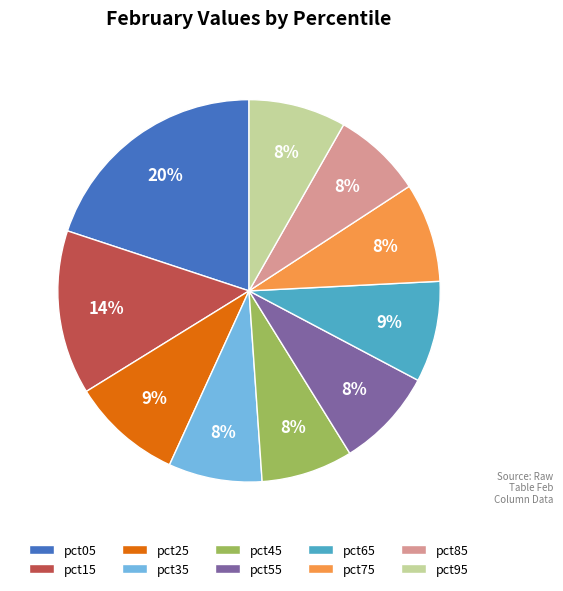

How many slices are in this pie chart?

10